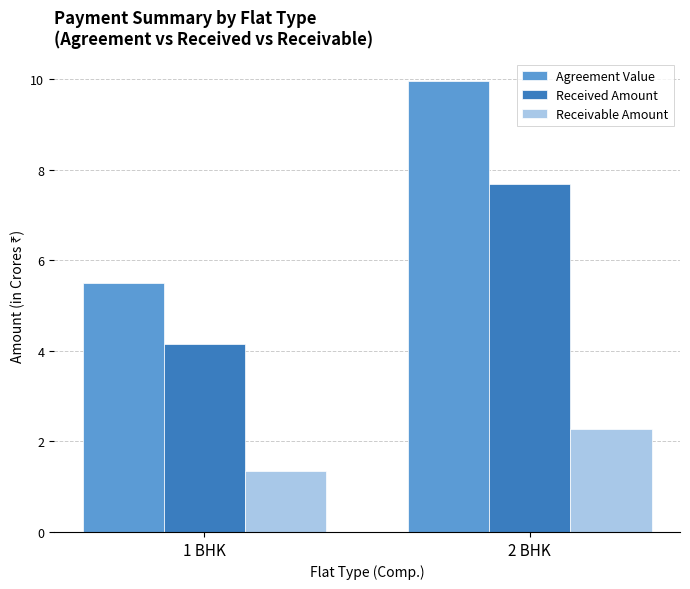

What is the label of the 2nd bar from the right?

1 BHK